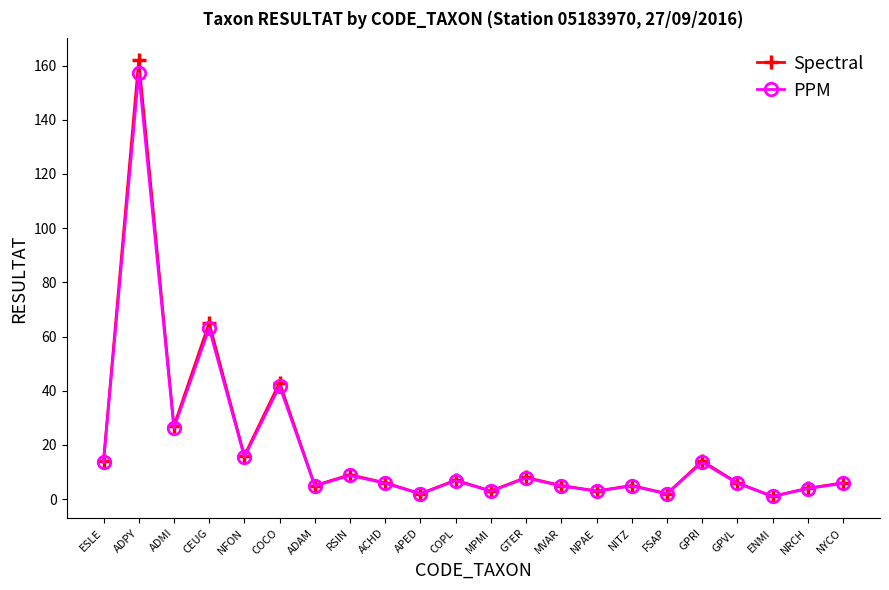

Which category has the highest value across all series?

ADPY